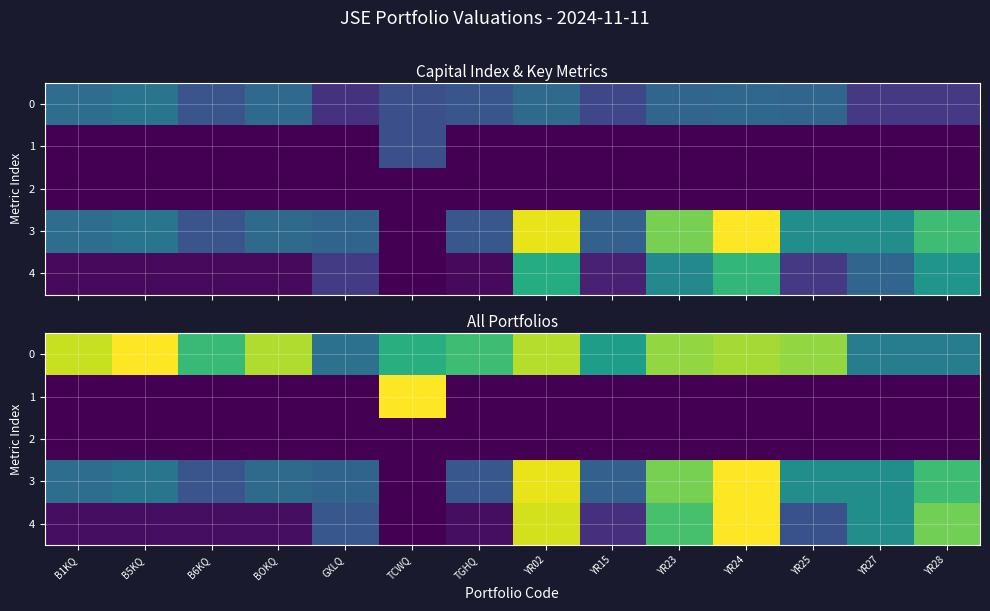

Between YR15 and YR28, which series saw the biggest shift?

4